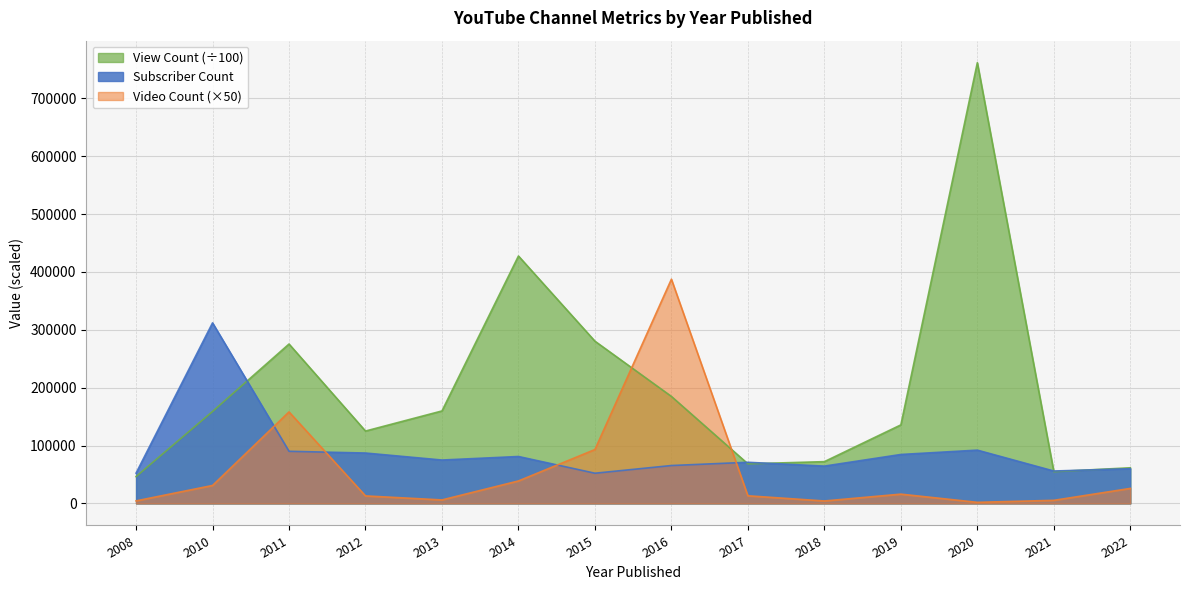

What is the sum of the Subscriber Count values at 2021 and 2010?

368000.0